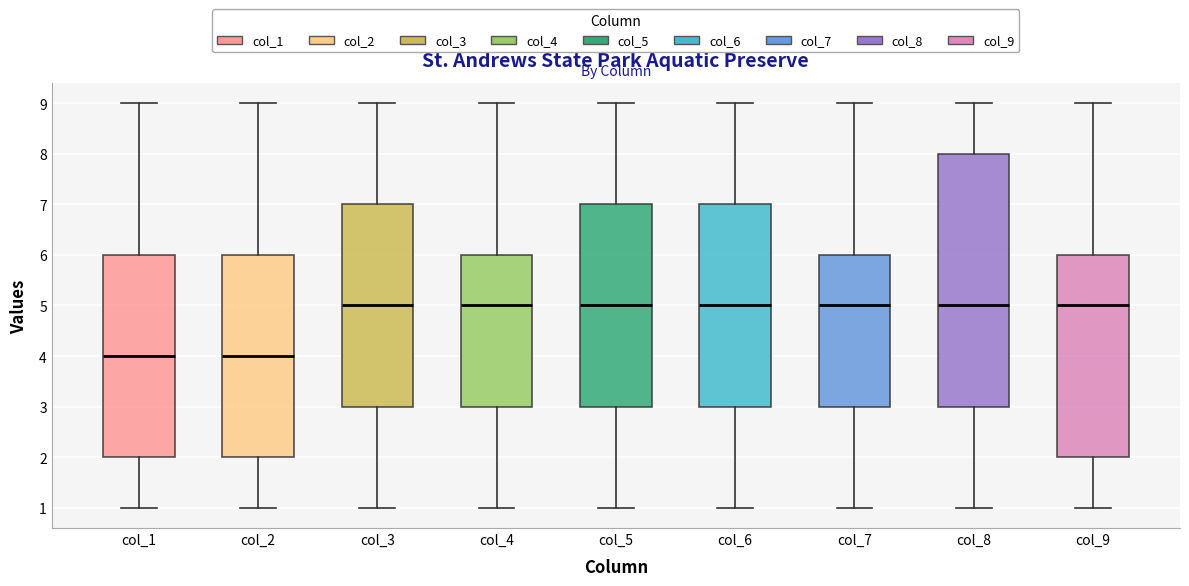

Where does the upper whisker of the box for col_6 end on the y-axis? The values are not printed on the chart, so give them approximately, as read against the axis.

9